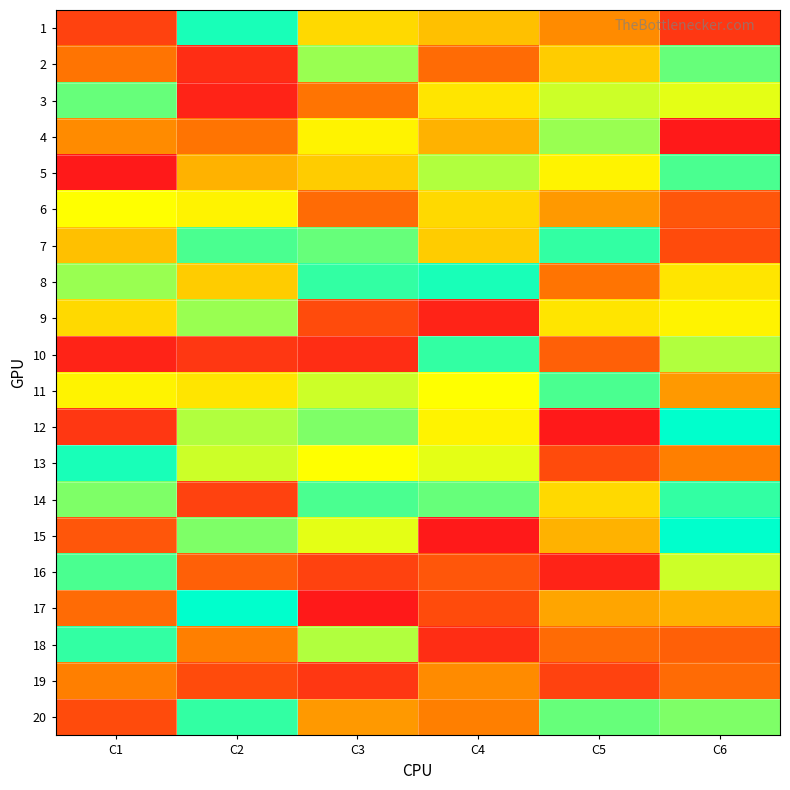

At how many categories does at least one series exceed 23?

6